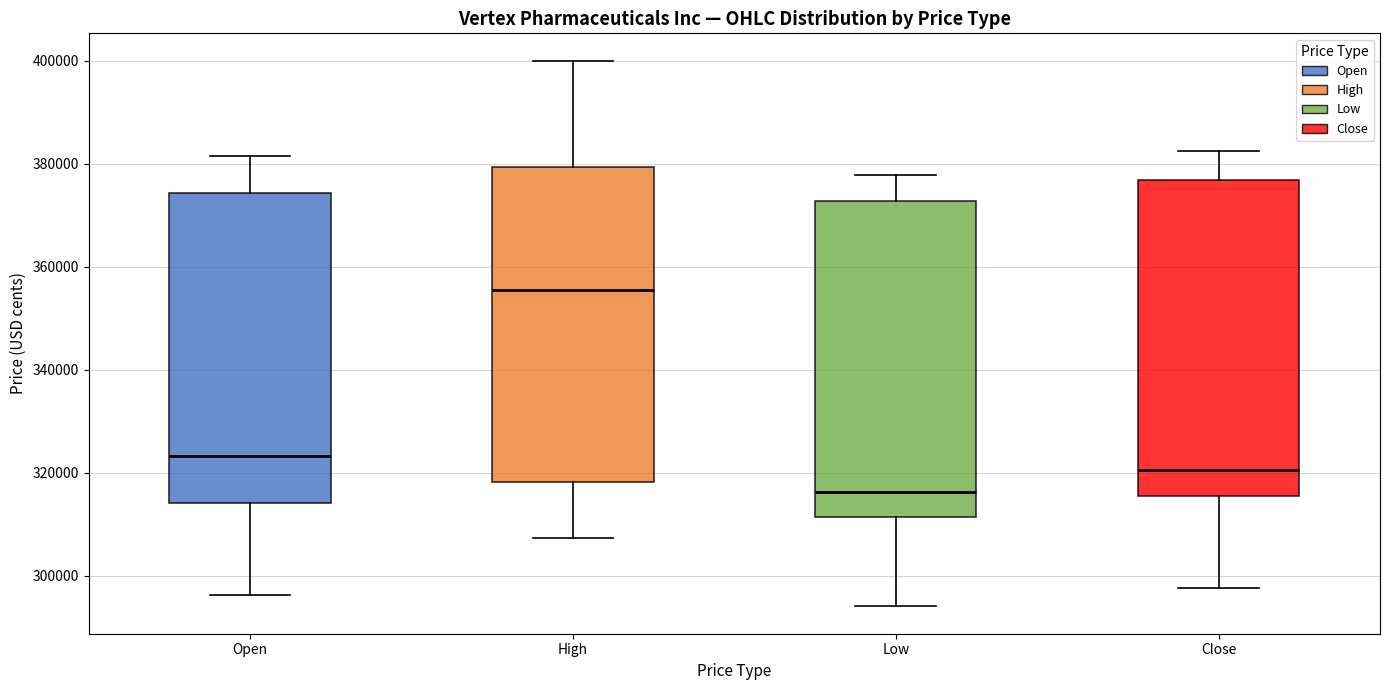

Where is the lower edge of the box for Open on the y-axis? The values are not printed on the chart, so give them approximately, as read against the axis.

314000